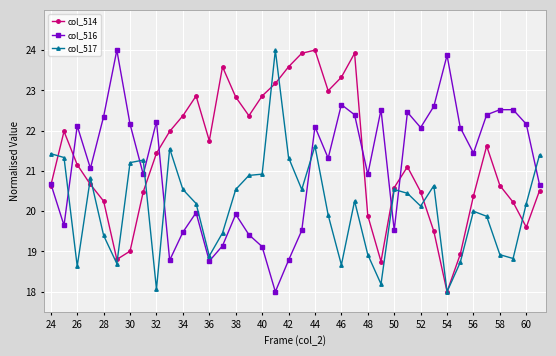

List the series in order of their overall mean, highest first.

col_514, col_516, col_517